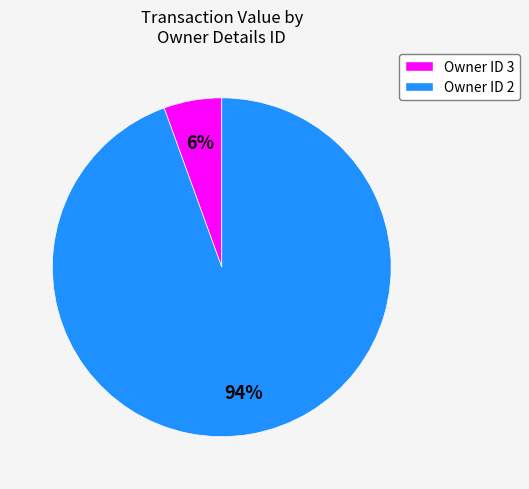

Does any single category account for the majority?

Yes